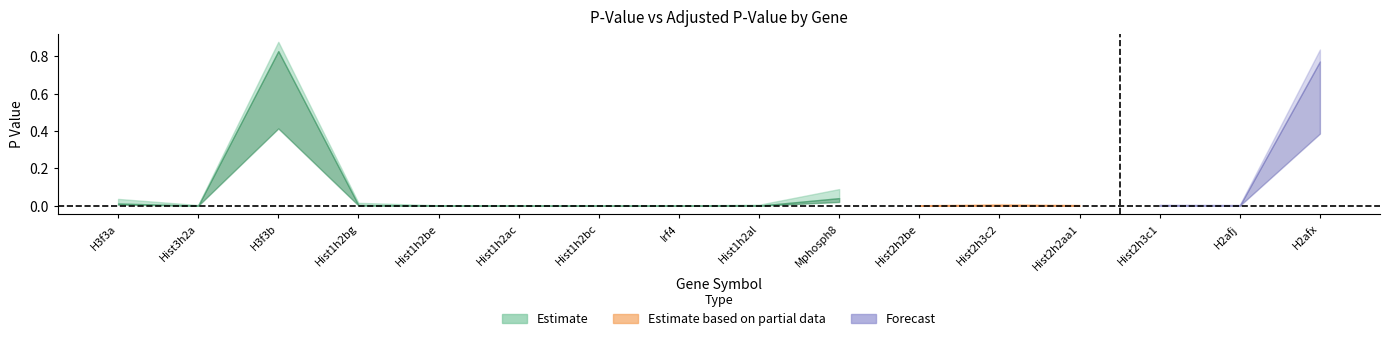

At which category is the sum across all series the highest?

H3f3b